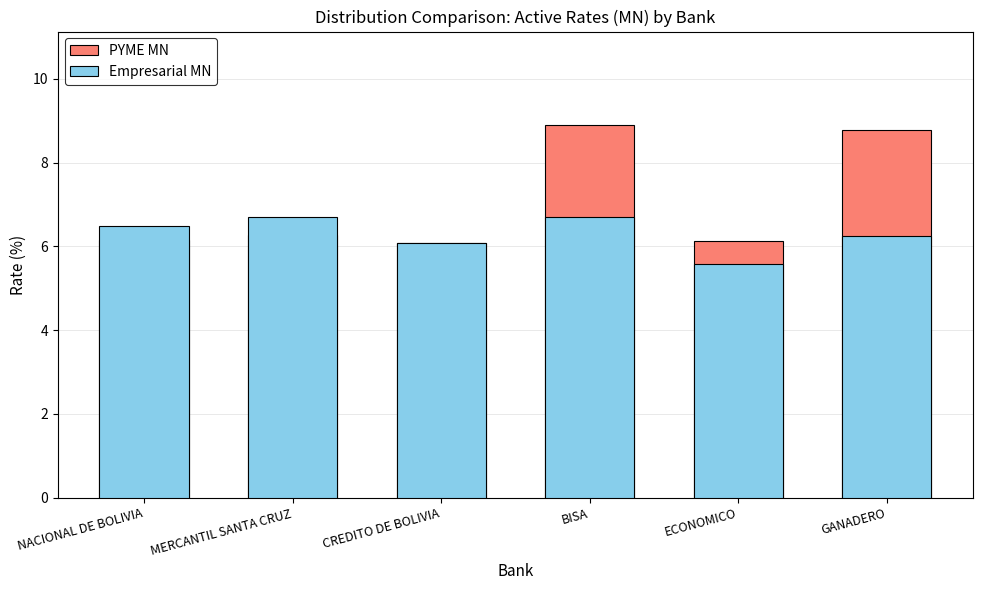

What is the difference between the highest and lowest values at BISA?

2.2